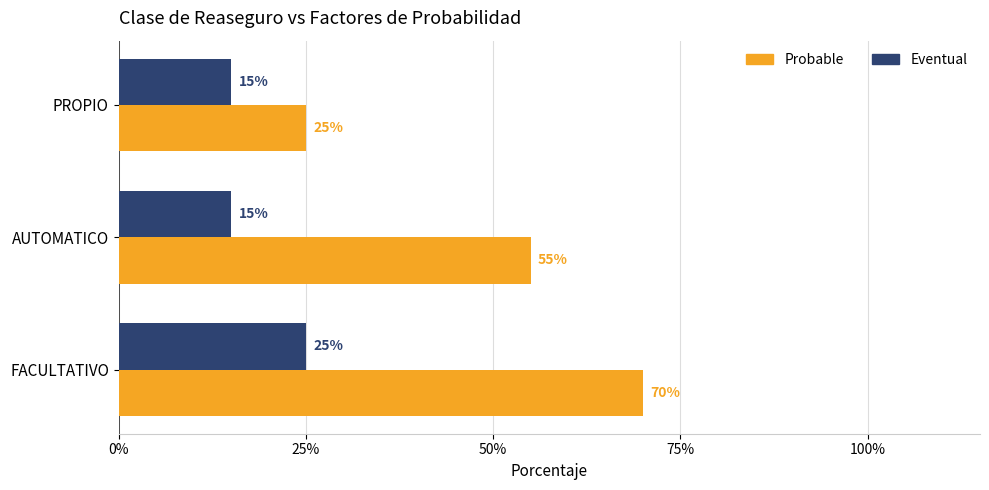

What are all the series names shown in the legend?

Probable, Eventual